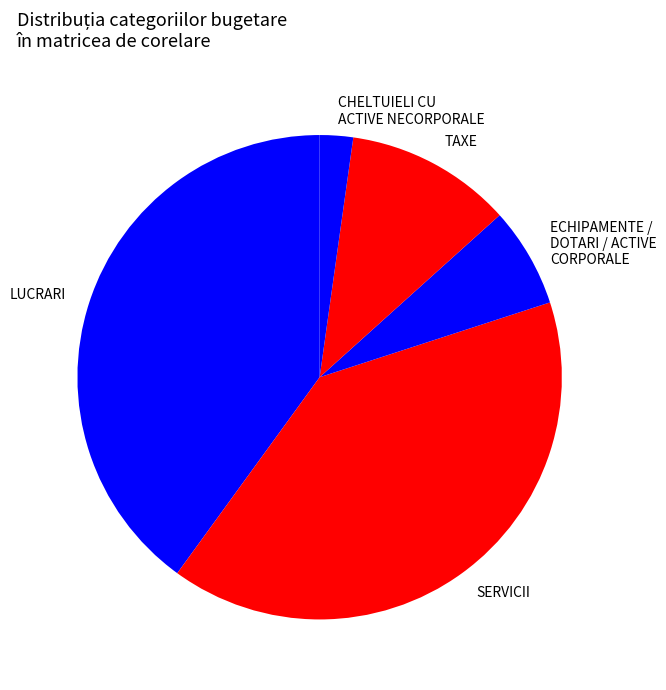

Is there any slice that represents more than half of the pie?

No